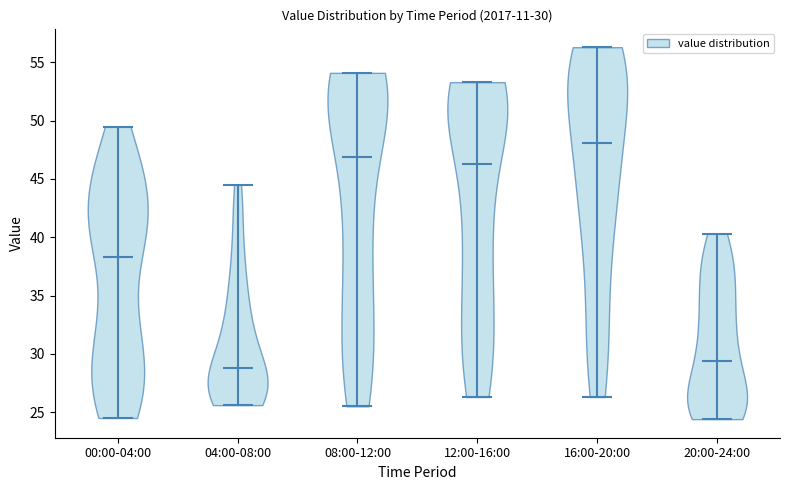

Which violin has the lowest median line?

04:00-08:00